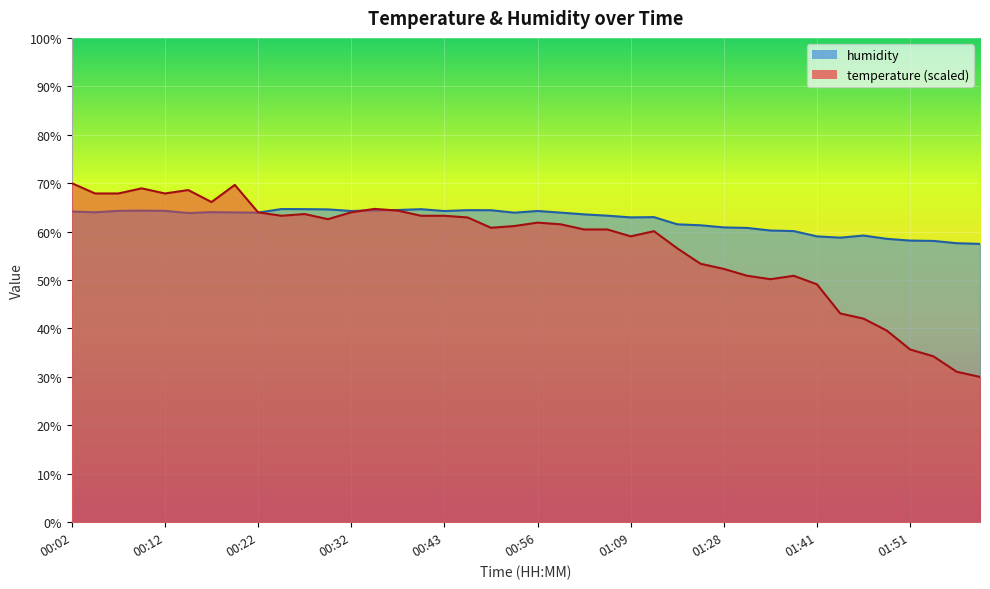

Which series has the largest total across all categories?

humidity